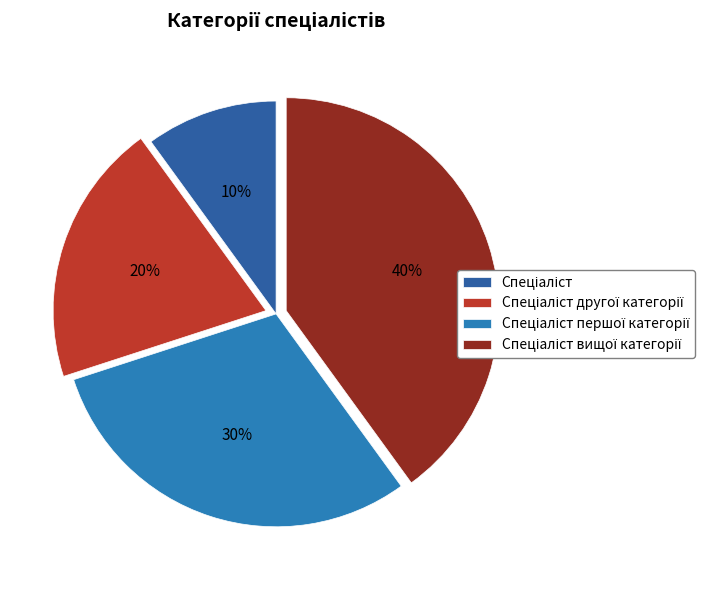

To the nearest percent, what percentage of the pie is Спеціаліст?

10%